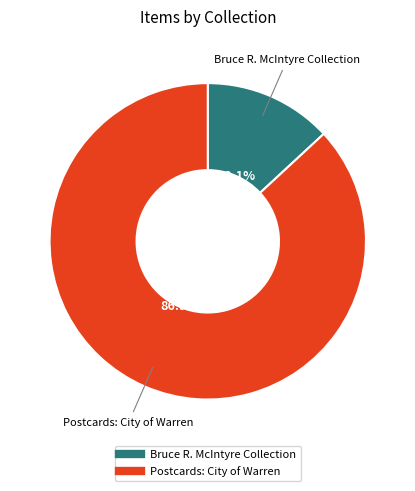

The Bruce R. McIntyre Collection slice represents 13% of the pie. True or false?

True